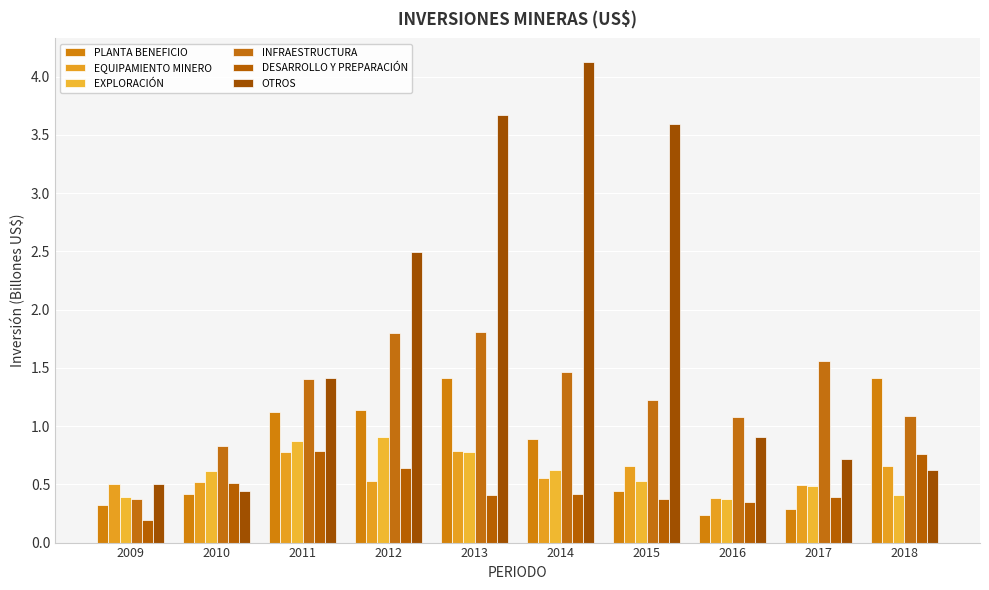

Which series has the largest total across all categories?

OTROS